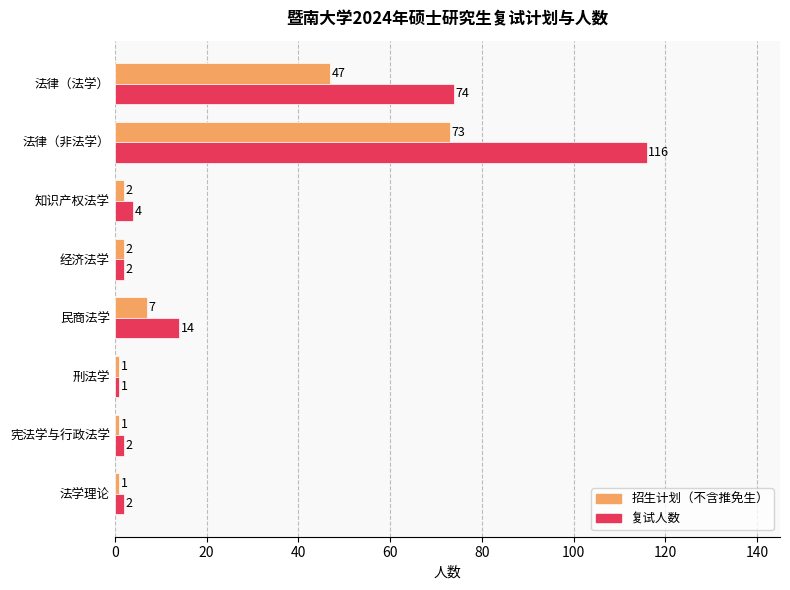

What is the smallest value displayed?

1